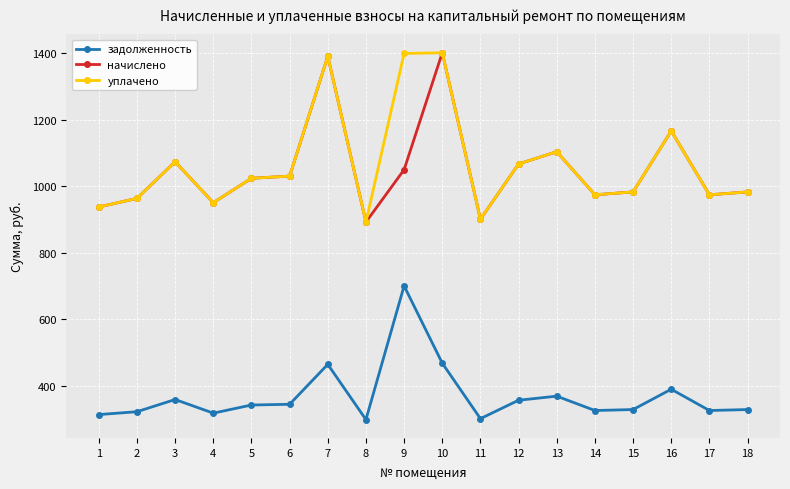

How many lines are shown in the chart?

3